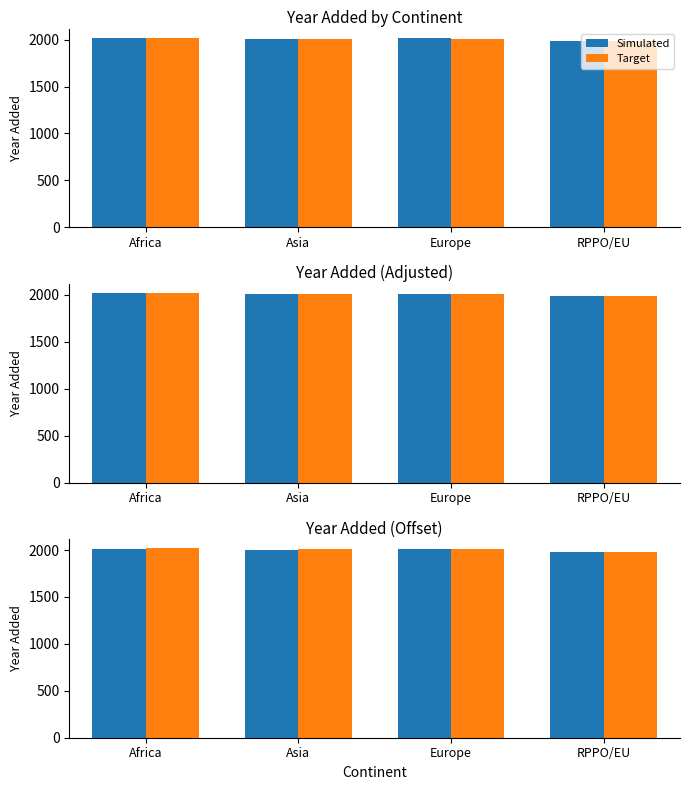

What are all the series names shown in the legend?

Simulated, Target